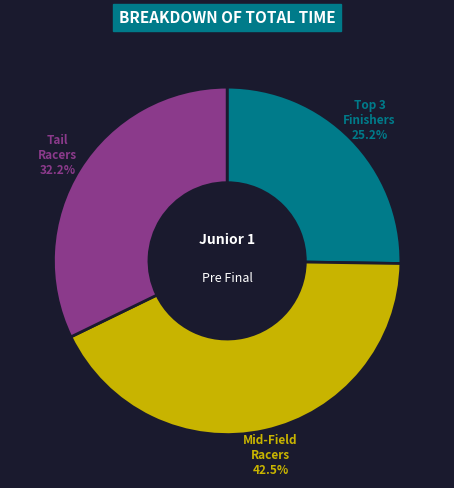

Does any single category account for the majority?

No